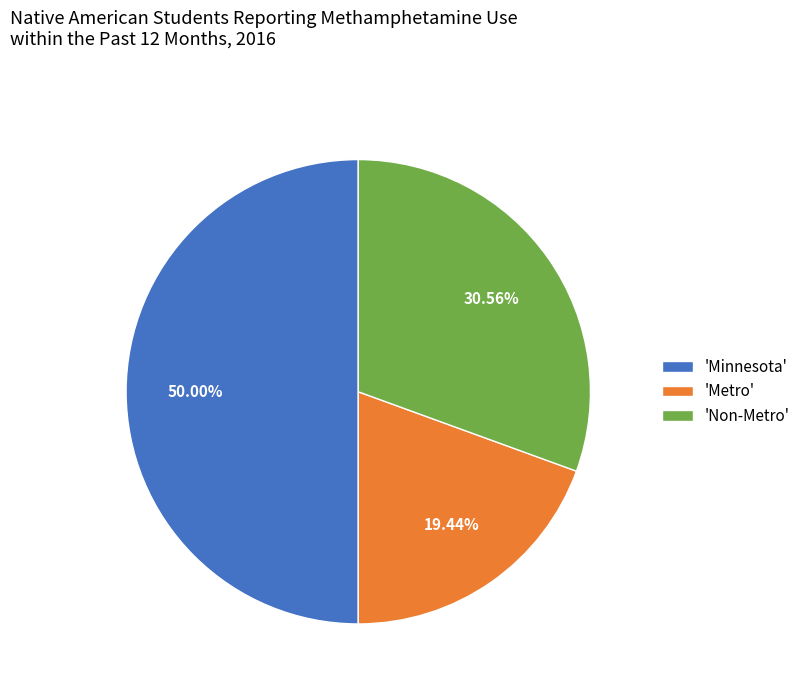

Rank the categories by value from lowest to highest.

'Metro', 'Non-Metro', 'Minnesota'